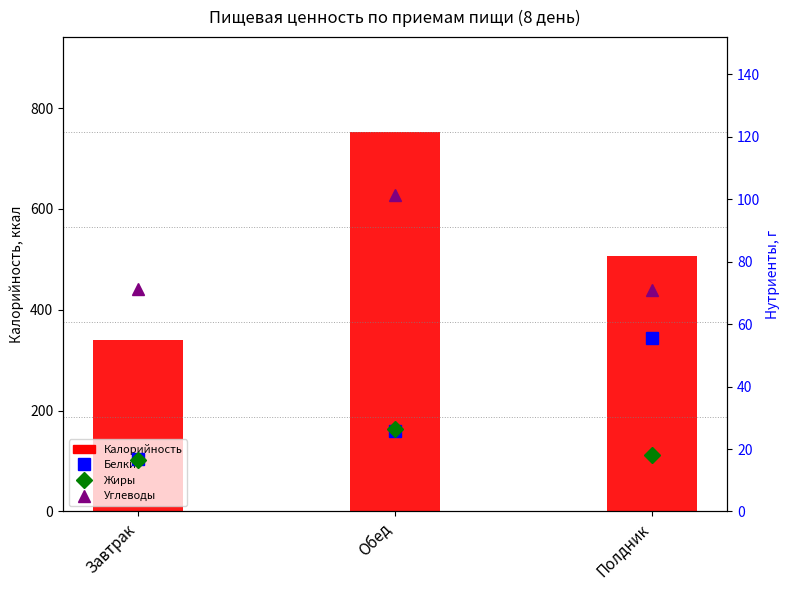

Rank the categories by Калорийность value from highest to lowest.

Обед, Полдник, Завтрак